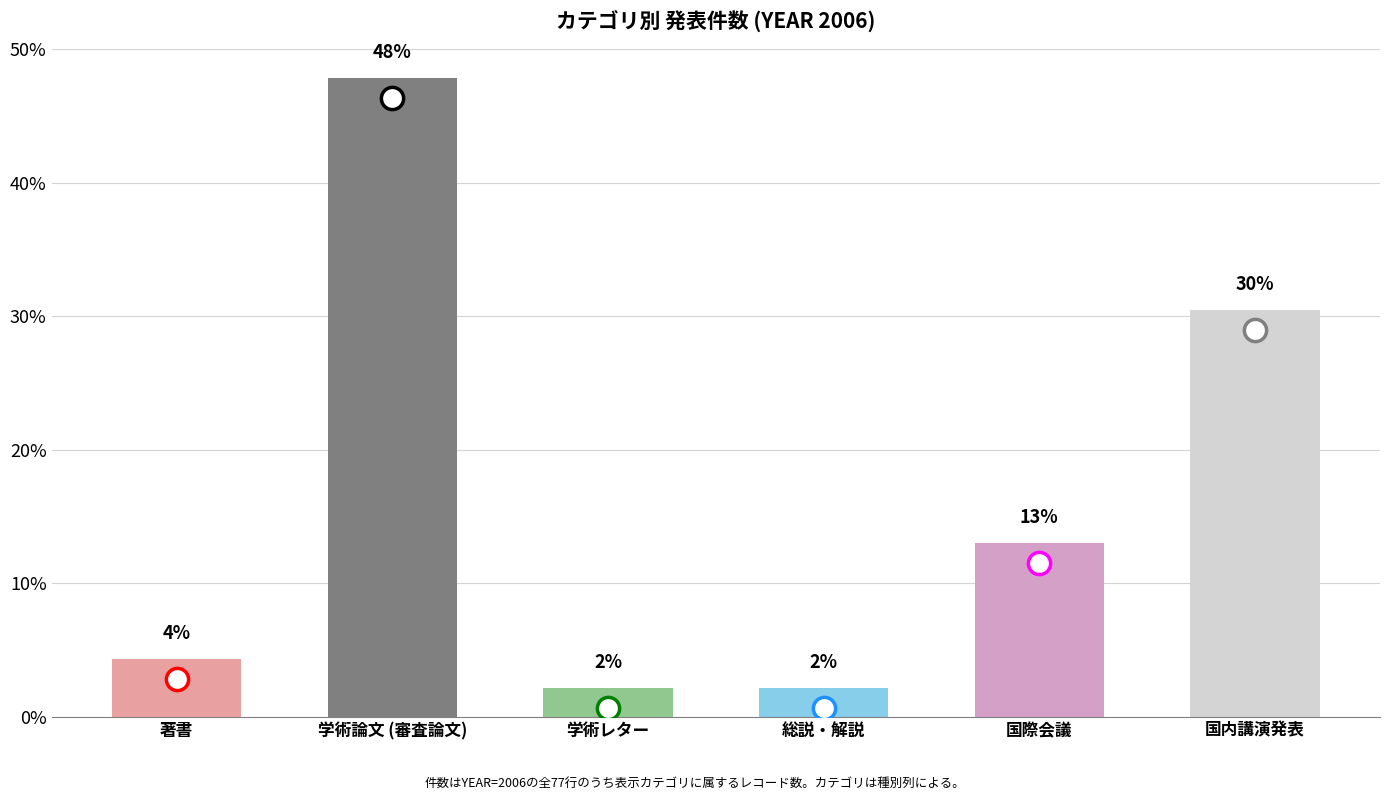

Which category has the lowest value across all series?

学術レター